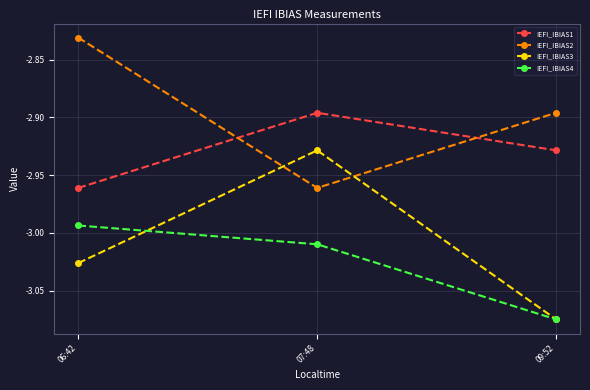

Rank the categories by IEFI_IBIAS3 value from highest to lowest.

07:48, 06:42, 09:52